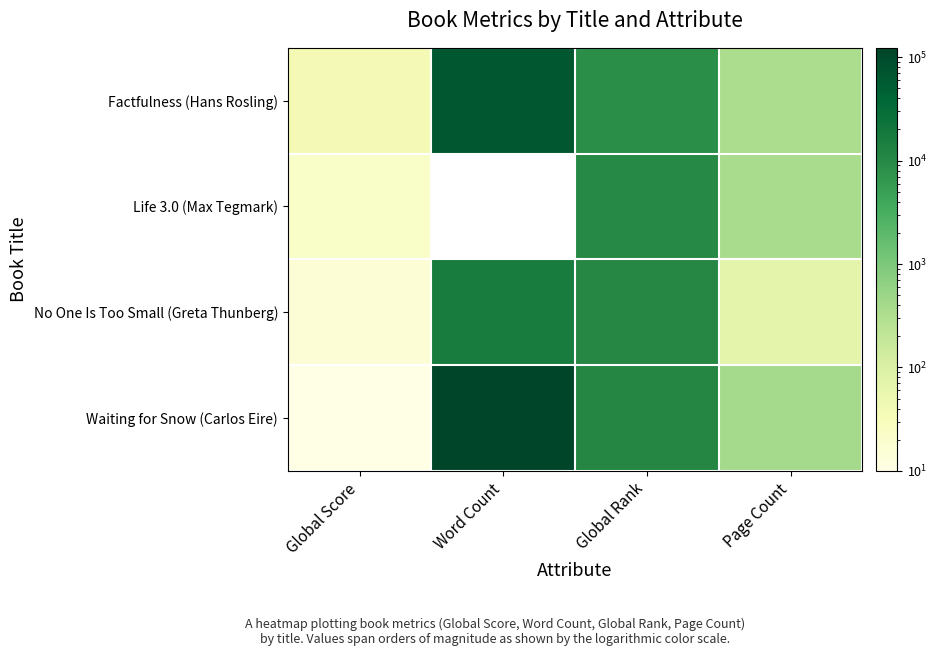

The No One Is Too Small (Greta Thunberg) series shows 8154.9 at Word Count. True or false?

False